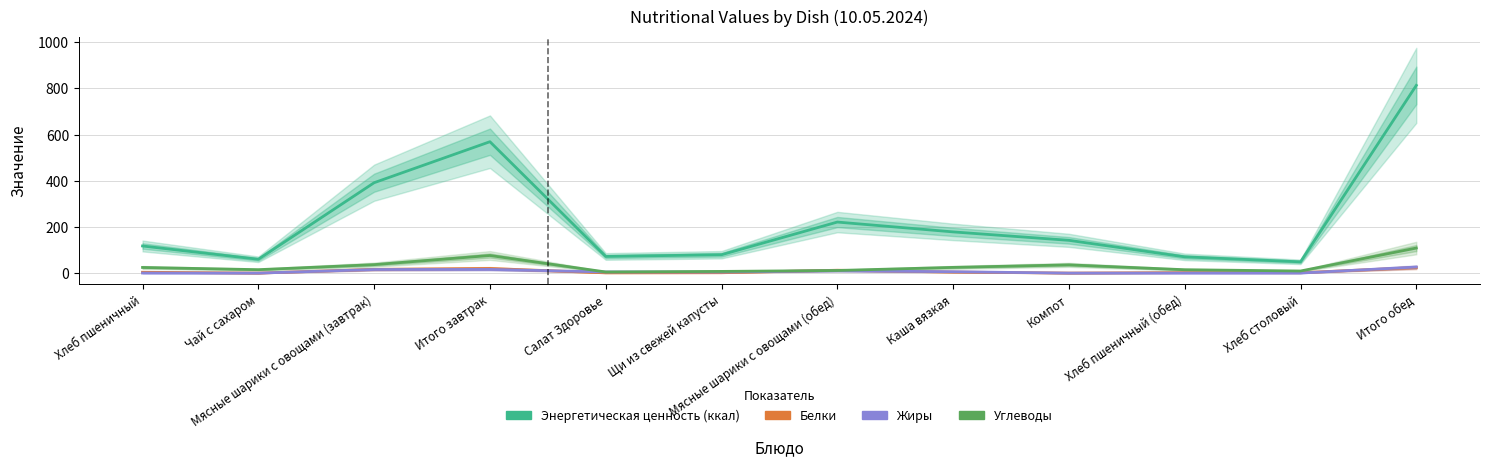

Is this an area chart (filled region under the line)?

No